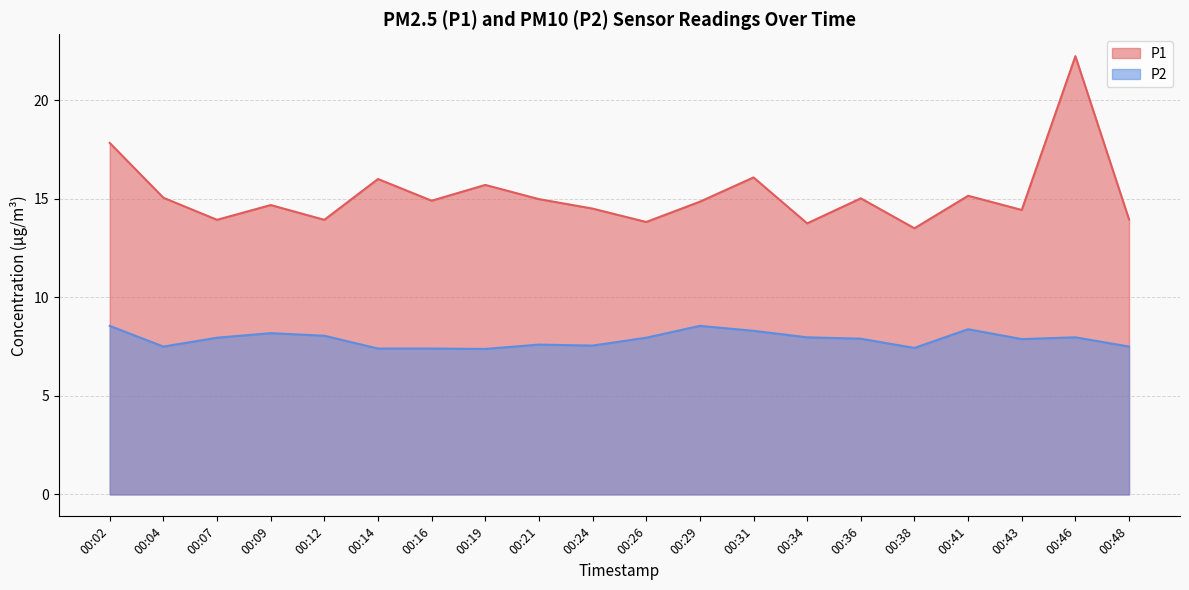

How many lines are shown in the chart?

2